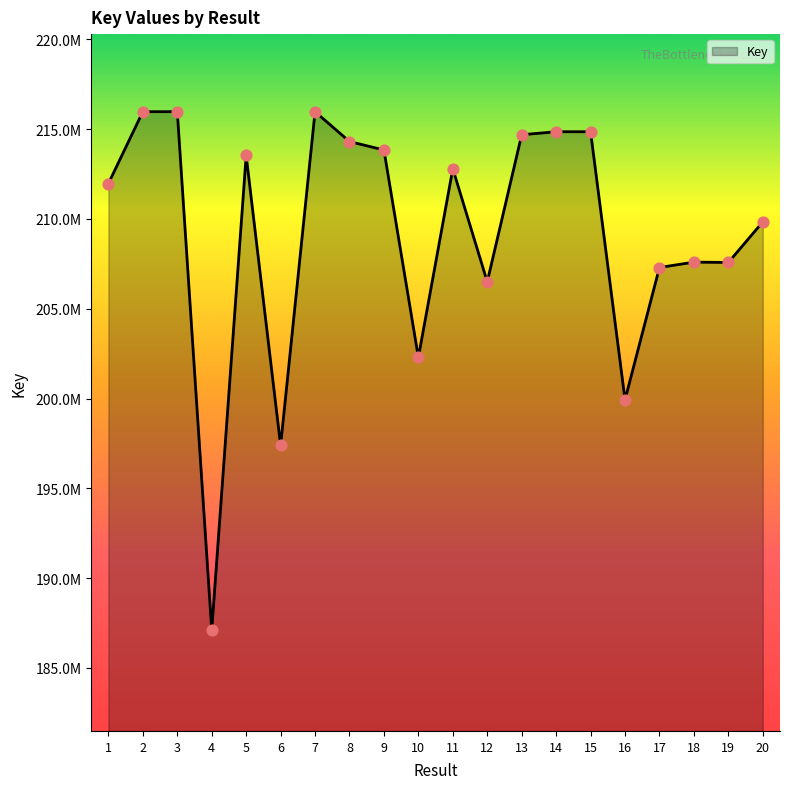

Approximately how many times larger is the value at 1 compared to 8?

1.0